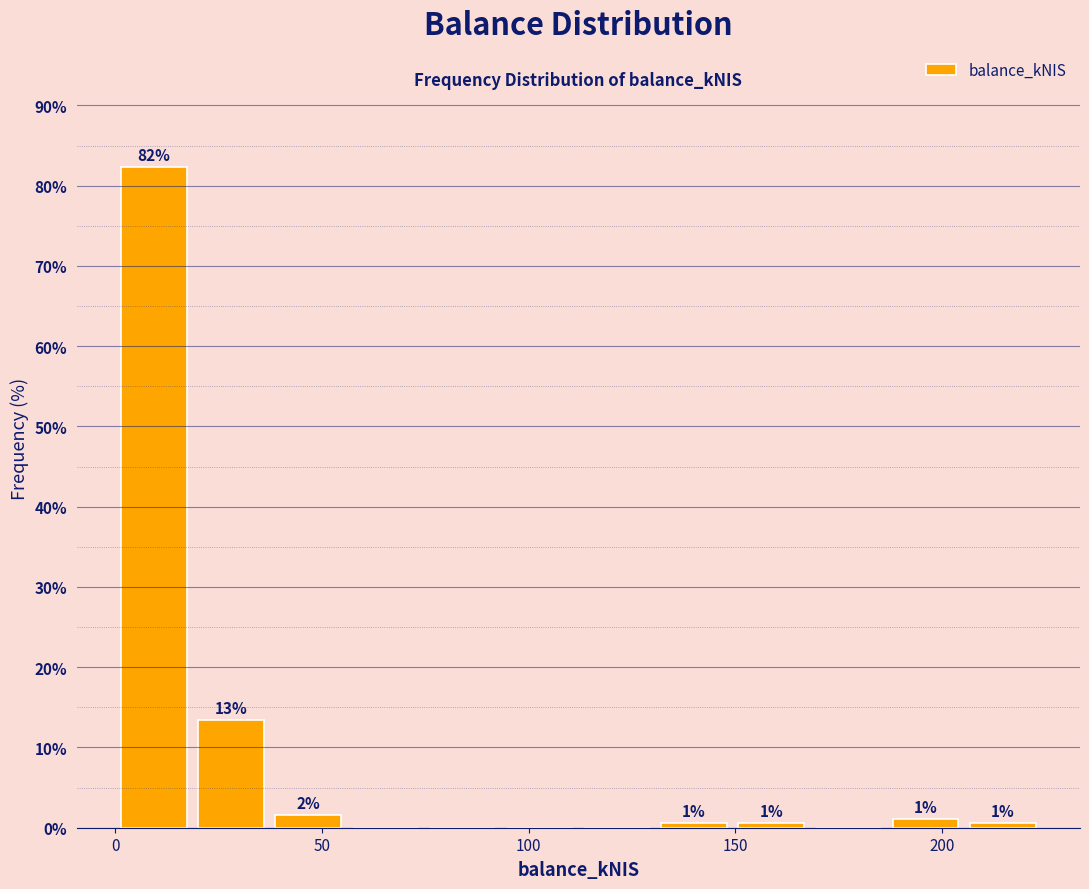

Read against the x-axis, roughly where is the centre of the tallest bar?

10